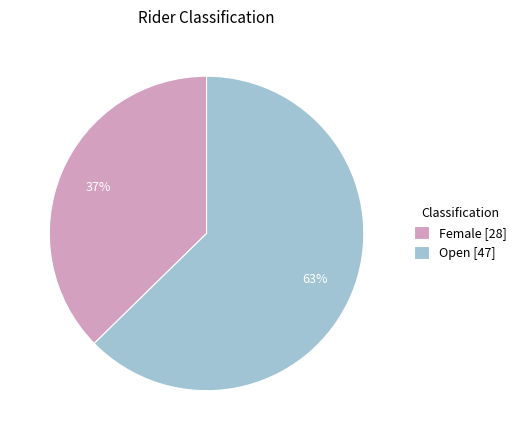

What percentage is the Open slice, to the nearest percent?

63%